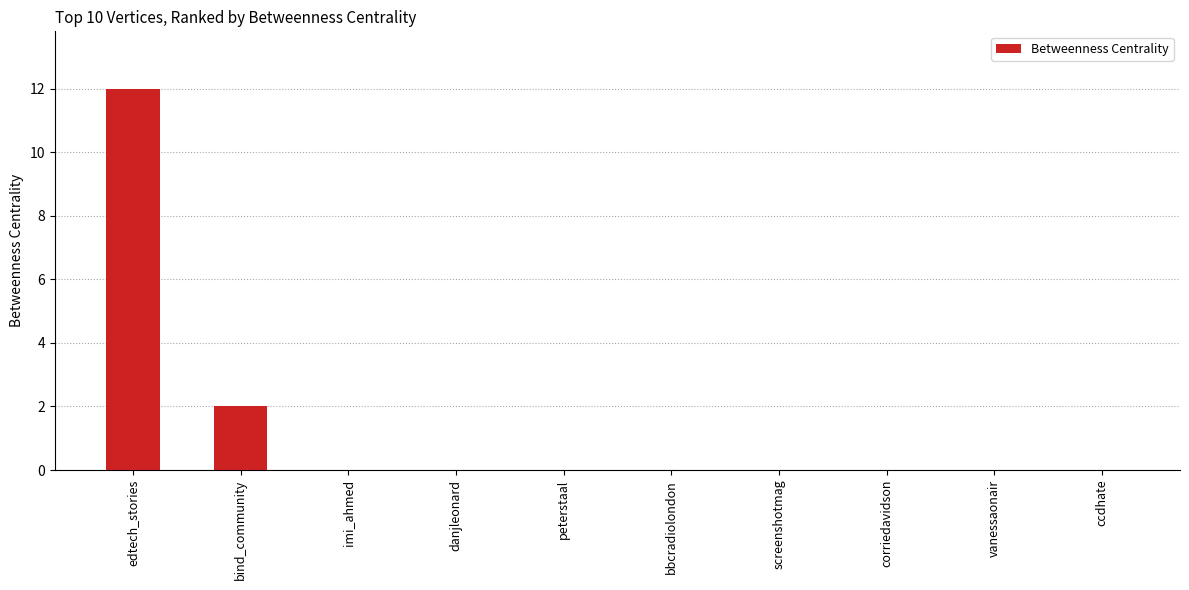

Is it true that the value at imi_ahmed is 6?

False